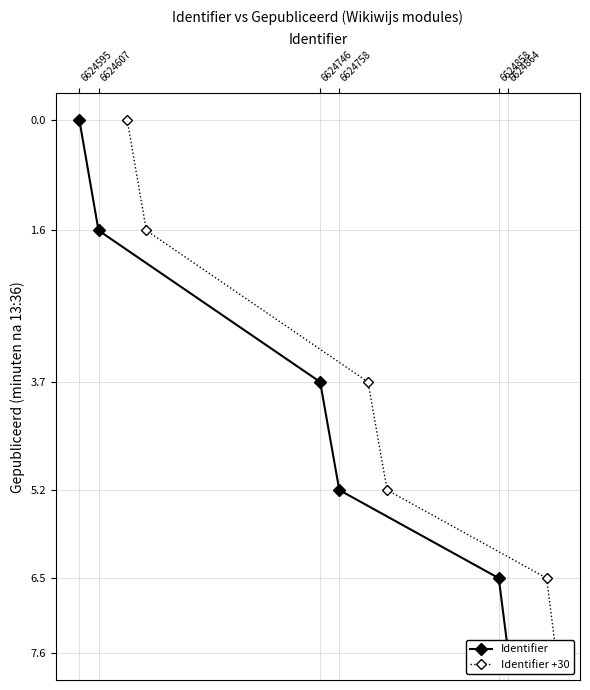

At 6624758, list the series in order from smallest to largest.

Identifier, Identifier +30